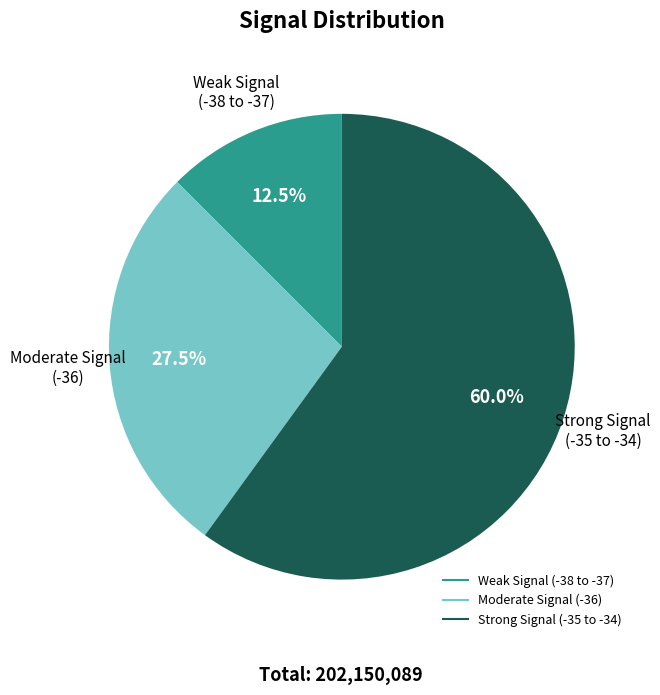

Is there any slice that represents more than half of the pie?

Yes